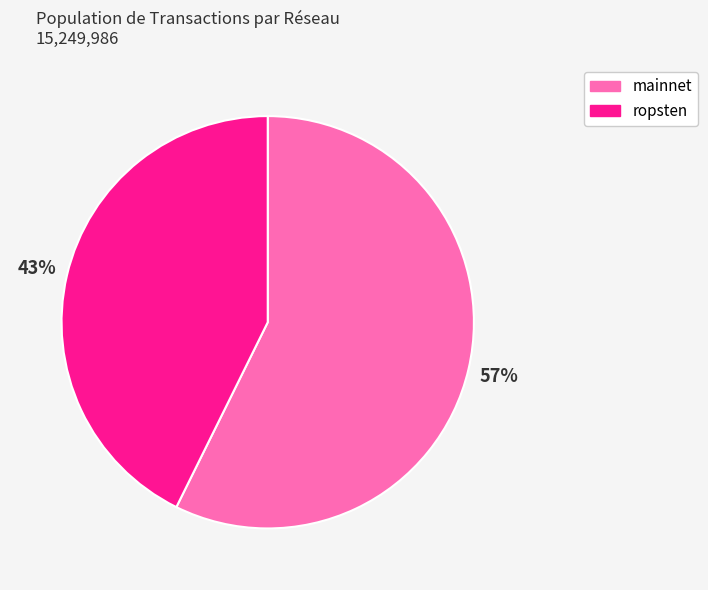

To the nearest percent, what is the average slice percentage?

50%